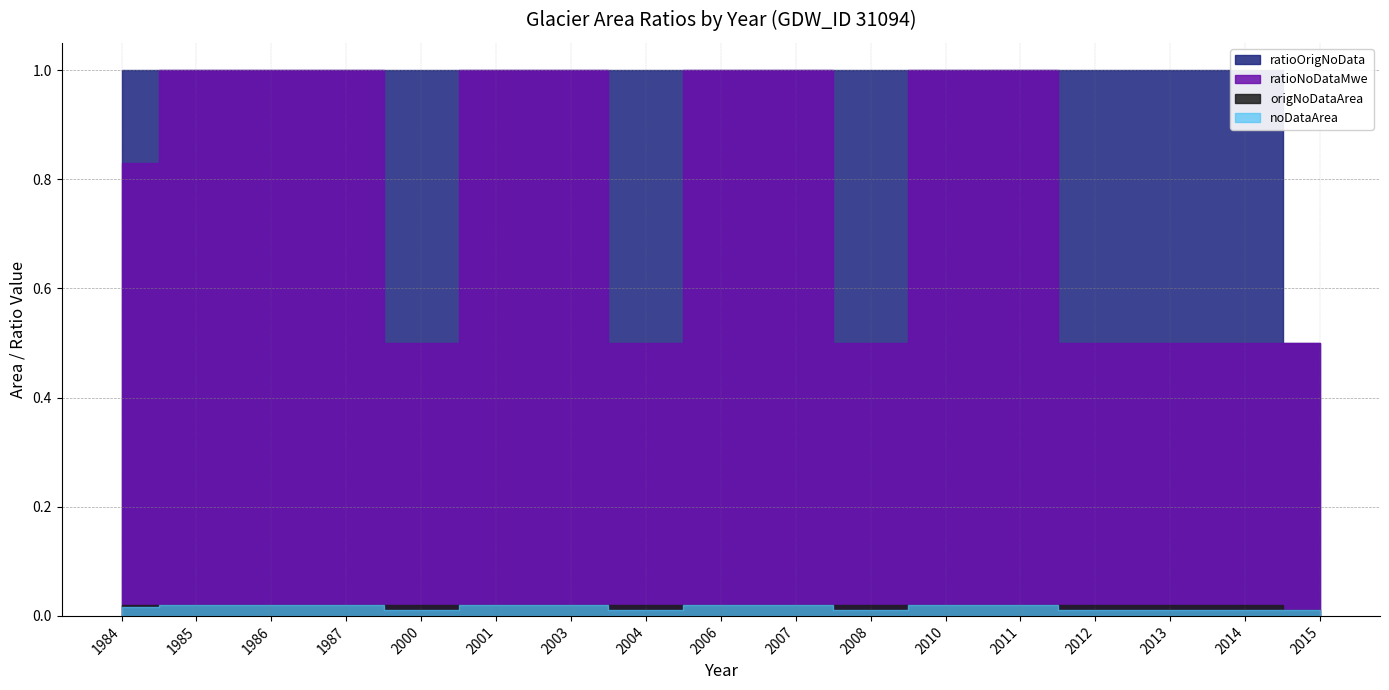

Reading left to right, what are all the values shown in this chart?

ratioNoDataMwe: 1984=0.8	1985=1.0	1986=1.0	1987=1.0	2000=0.5	2001=1.0	2003=1.0	2004=0.5	2006=1.0	2007=1.0	2008=0.5	2010=1.0	2011=1.0	2012=0.5	2013=0.5	2014=0.5	2015=0.5
noDataArea: 1984=0.0	1985=0.0	1986=0.0	1987=0.0	2000=0.0	2001=0.0	2003=0.0	2004=0.0	2006=0.0	2007=0.0	2008=0.0	2010=0.0	2011=0.0	2012=0.0	2013=0.0	2014=0.0	2015=0.0
origNoDataArea: 1984=0.0	1985=0.0	1986=0.0	1987=0.0	2000=0.0	2001=0.0	2003=0.0	2004=0.0	2006=0.0	2007=0.0	2008=0.0	2010=0.0	2011=0.0	2012=0.0	2013=0.0	2014=0.0	2015=0.0
ratioOrigNoData: 1984=1.0	1985=1.0	1986=1.0	1987=1.0	2000=1.0	2001=1.0	2003=1.0	2004=1.0	2006=1.0	2007=1.0	2008=1.0	2010=1.0	2011=1.0	2012=1.0	2013=1.0	2014=1.0	2015=0.5